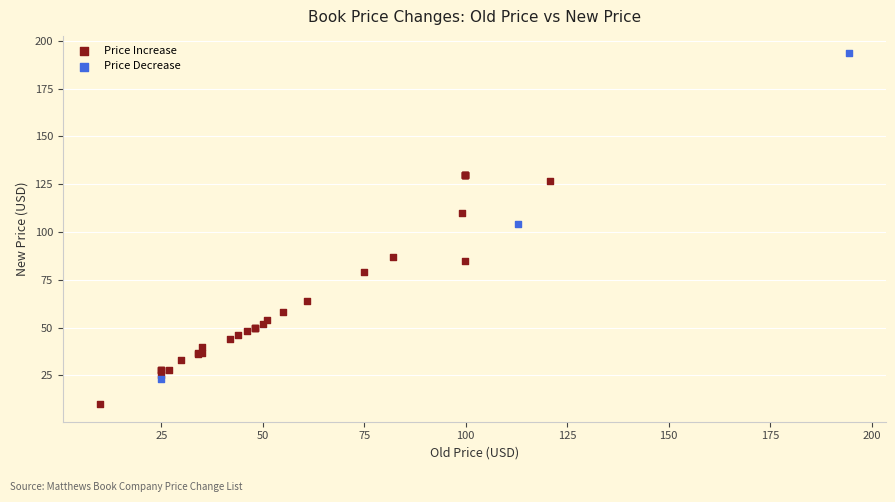

Which series contains the lowest Y value?

Price Increase